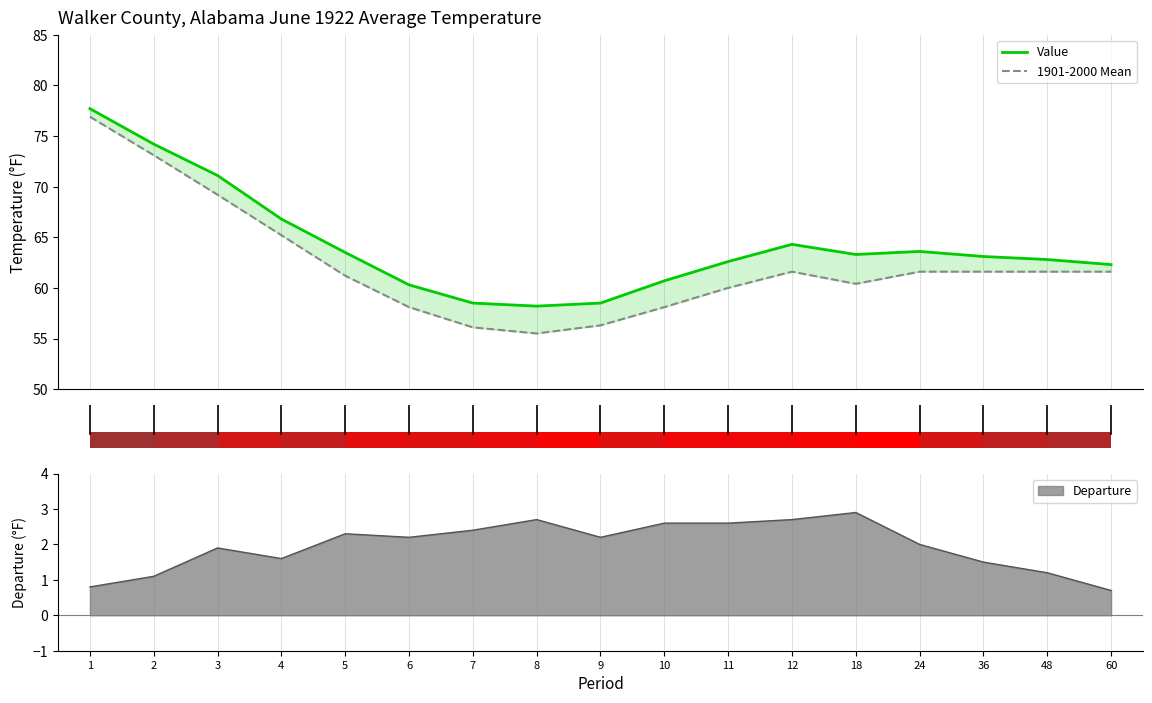

List the series in order of their overall mean, highest first.

Value, 1901-2000 Mean